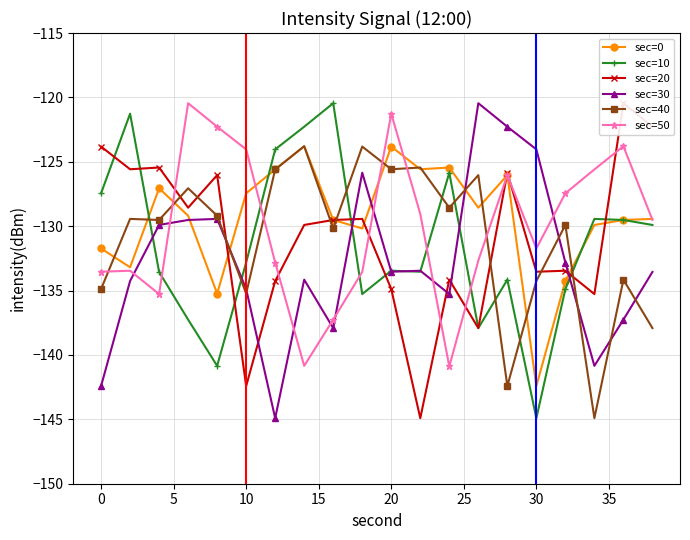

What is the minimum value for sec=40?

-144.9